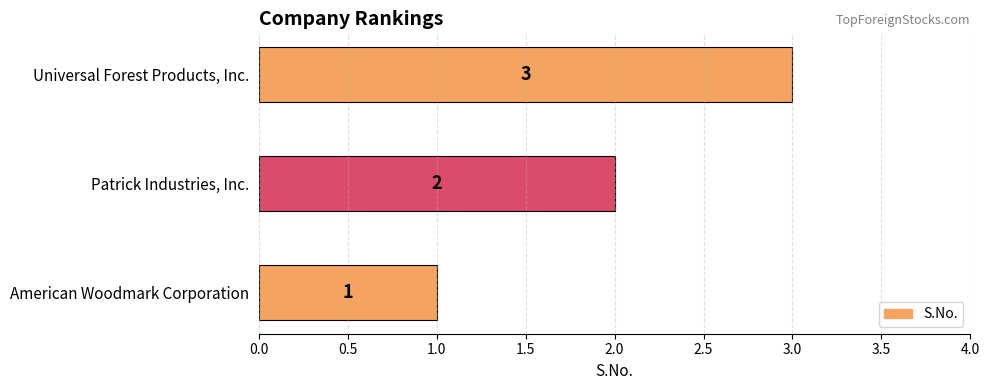

How many data points are less than 2?

1